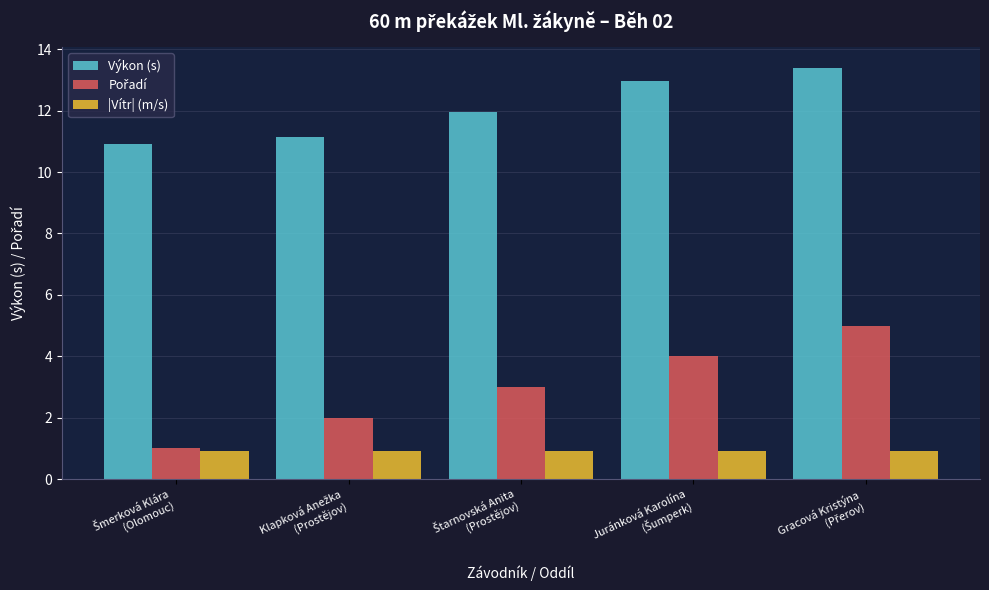

How many bars are there in each group?

3